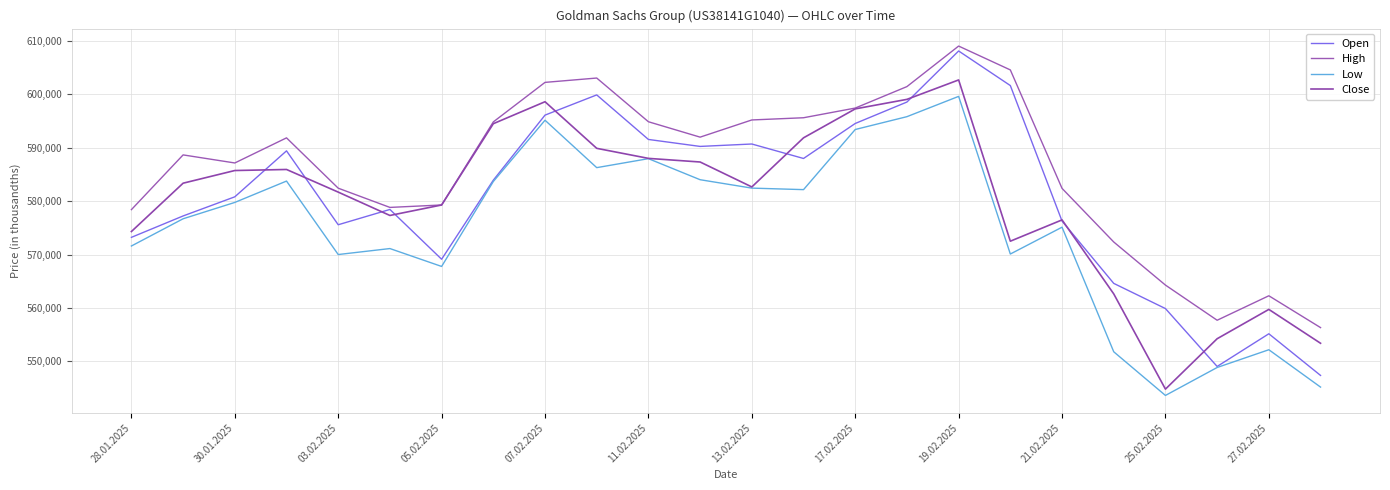

Reading right to left, list all the values displayed in this chart.

Open: 547353	555156	549031	559879	564598	576271	601665	608144	598578	594559	588002	590713	590261	591566	599912	596126	583936	569122	578450	575585	589429	580819	577233	573225
High: 556313	562276	557692	564279	572355	582401	604594	609064	601471	597448	595634	595220	592000	594884	603074	602260	594854	579288	578833	582435	591864	587161	588672	578416
Low: 545166	552165	548839	543601	551784	575127	570099	599638	595836	593431	582165	582448	584022	587967	586285	595168	583685	567772	571124	570004	583769	579768	576704	571603
Close: 553380	559723	554228	544785	562630	576493	572504	602718	599078	597294	591872	582670	587342	588021	589903	598634	594520	579288	577324	581700	585941	585745	583371	574313